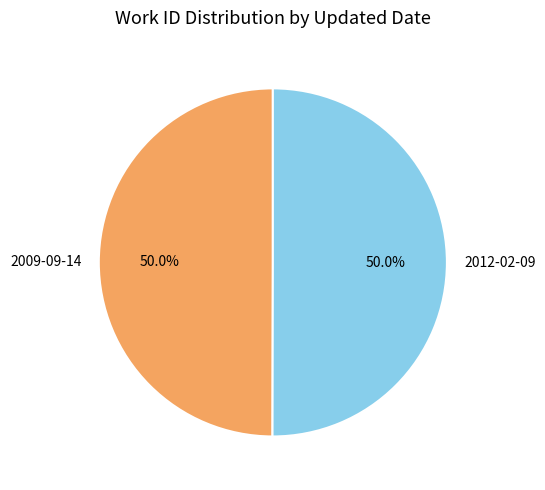

The 2009-09-14 slice represents 50% of the pie. True or false?

True